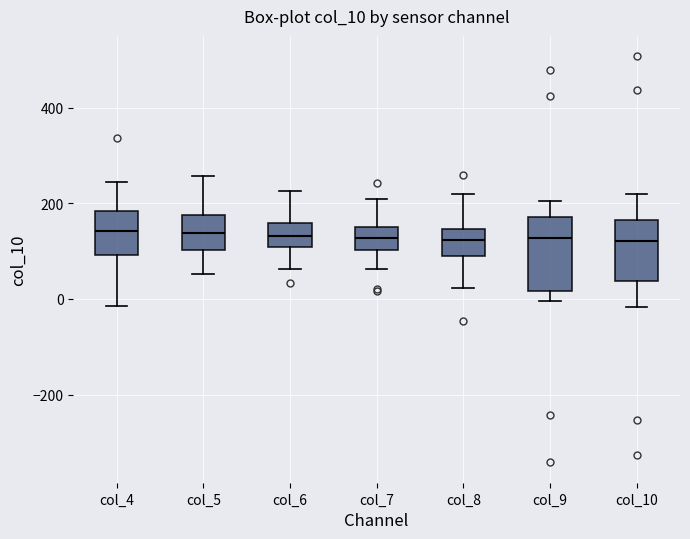

Which box is the tallest, from its lower edge to its upper edge?

col_9